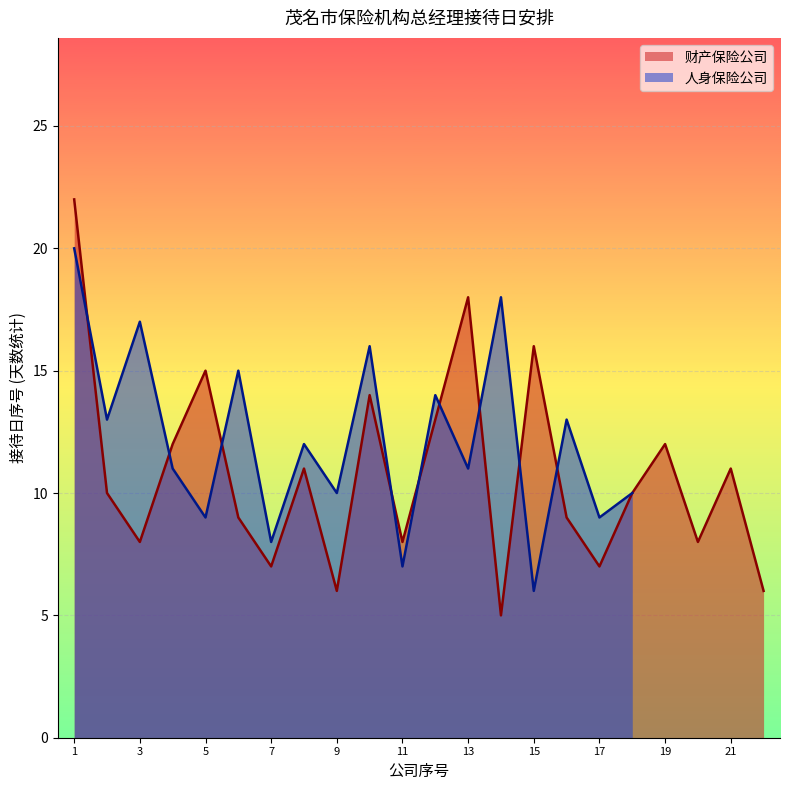

True or false: 财产保险公司_line has more than 0 interior local peaks.

True